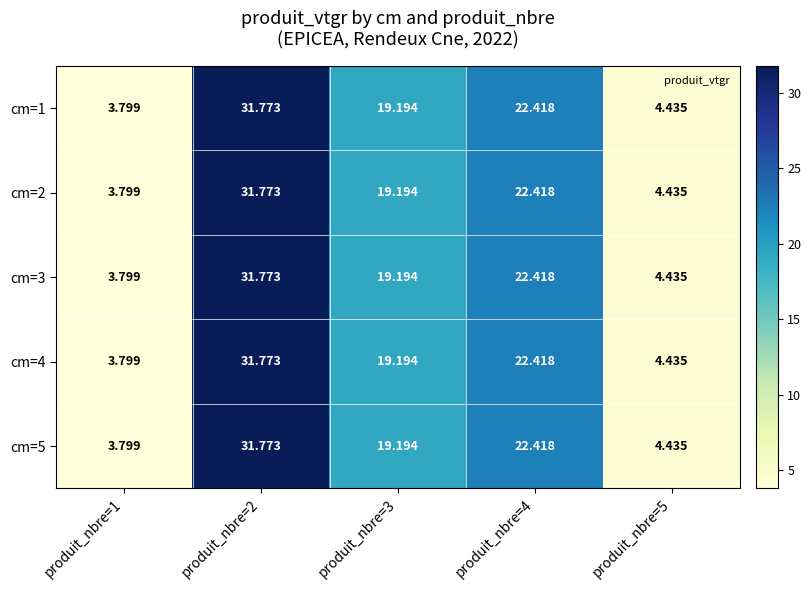

Is the value of cm=2 at produit_nbre=3 greater than the value of cm=4 at produit_nbre=5?

Yes